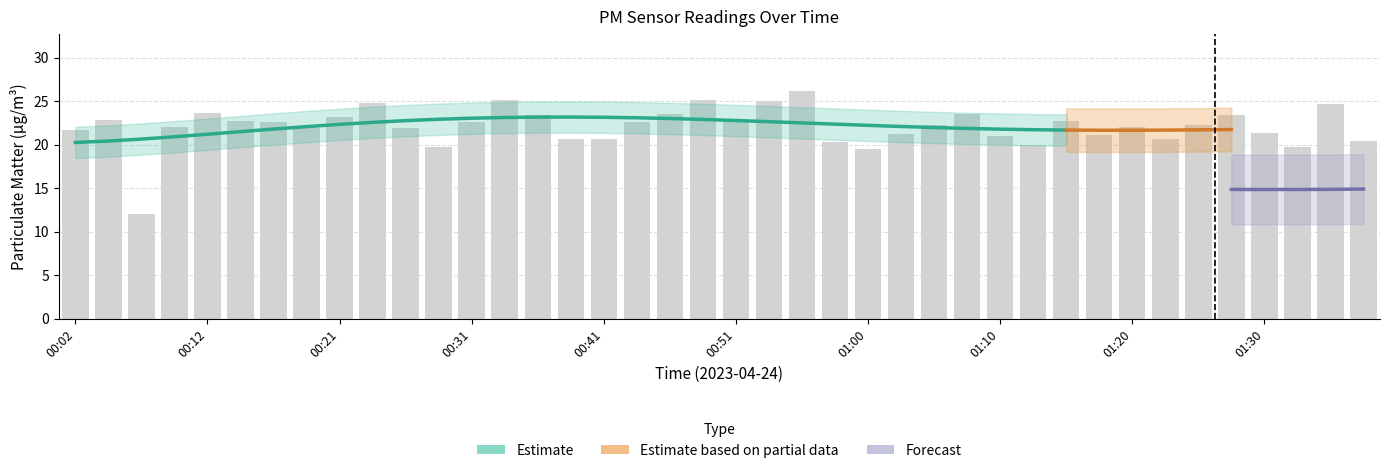

Is it true that the value at 00:09 is 30.1?

False